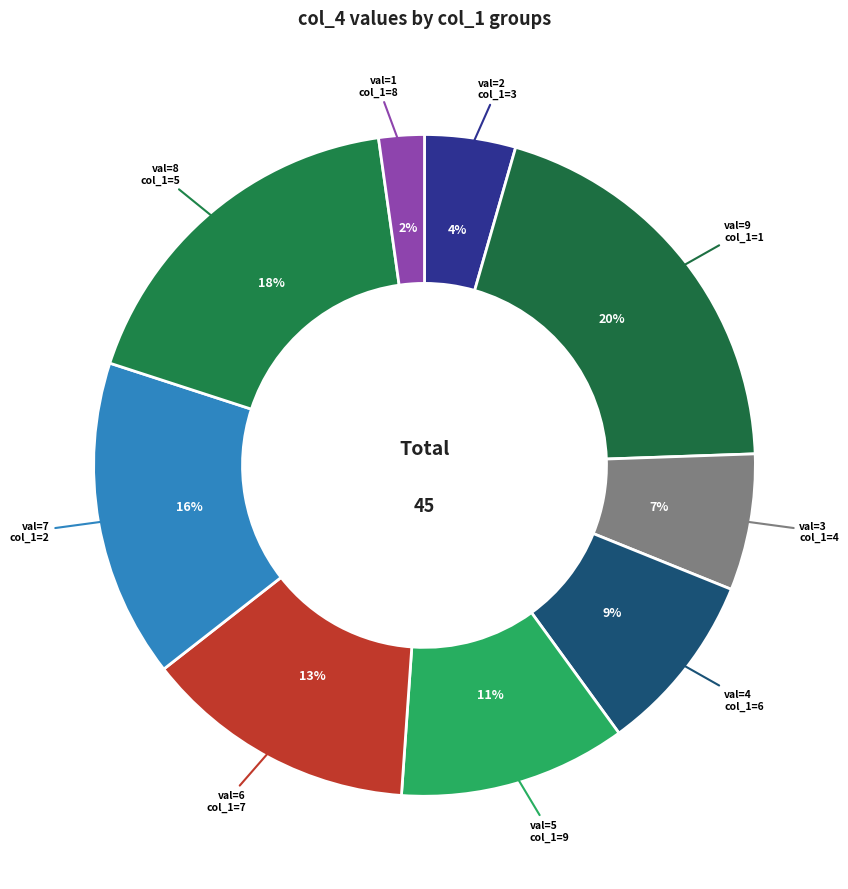

What is the largest slice in the pie chart?

col_1=1